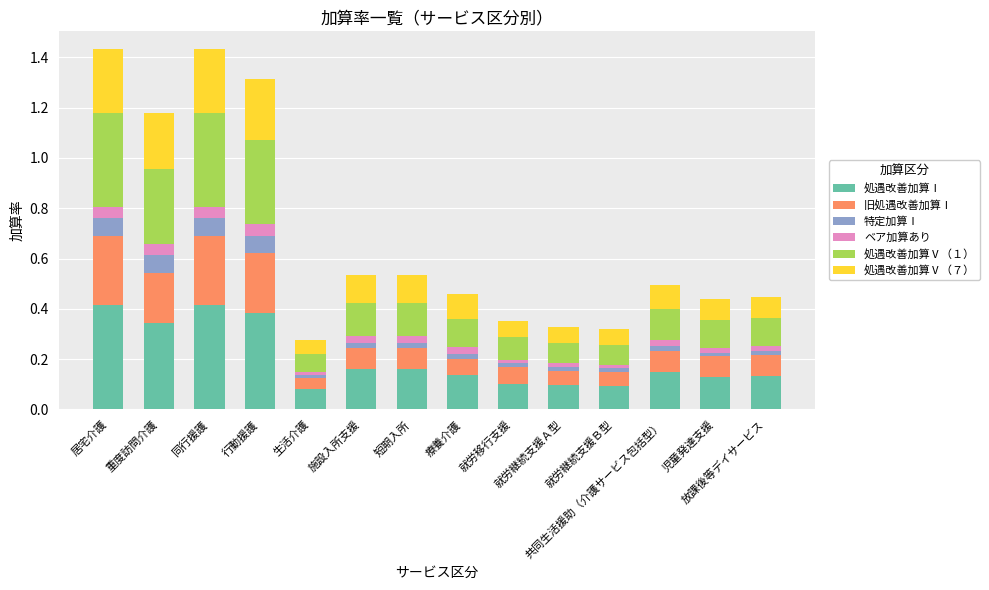

What is the sum of all 処遇改善加算Ⅰ values?

2.8